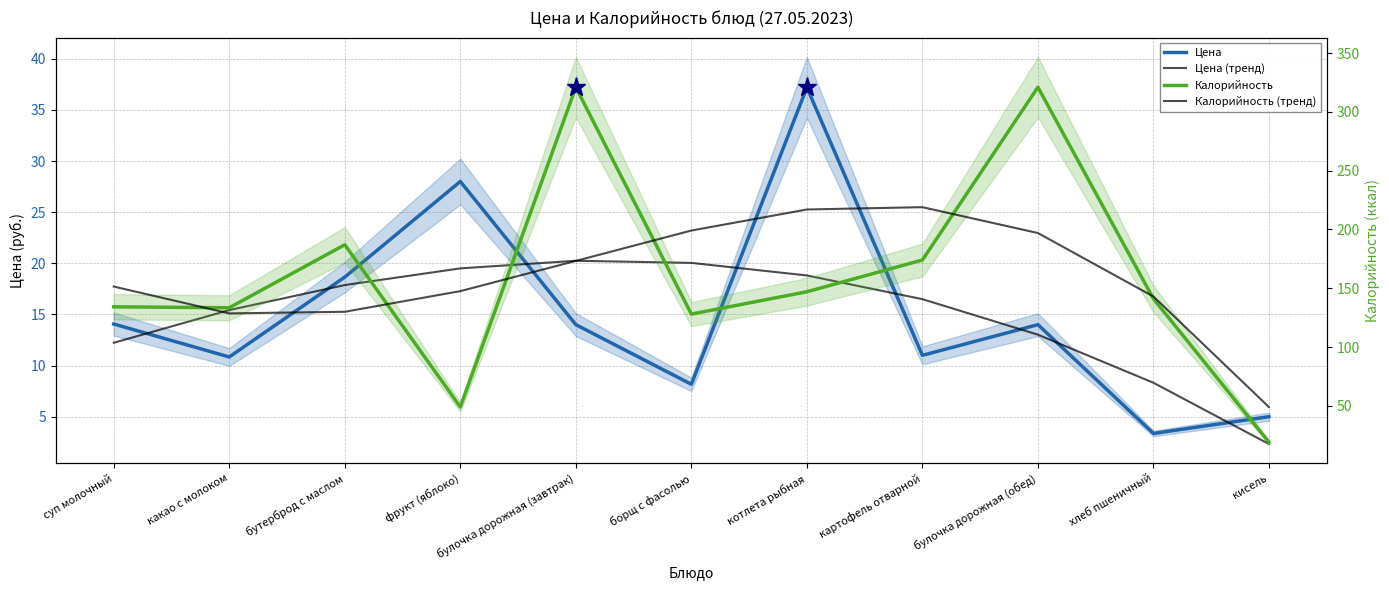

Reading left to right, list all the values displayed in this chart.

Цена: суп молочный=14.1	какао с молоком=10.8	бутерброд с маслом=18.6	фрукт (яблоко)=28.0	булочка дорожная (завтрак)=14.0	борщ с фасолью=8.2	котлета рыбная=37.2	картофель отварной=11.0	булочка дорожная (обед)=14.0	хлеб пшеничный=3.4	кисель=5.0
Цена (тренд): суп молочный=12.2	какао с молоком=15.4	бутерброд с маслом=17.9	фрукт (яблоко)=19.5	булочка дорожная (завтрак)=20.2	борщ с фасолью=20.0	котлета рыбная=18.8	картофель отварной=16.5	булочка дорожная (обед)=13.0	хлеб пшеничный=8.3	кисель=2.3
Калорийность: суп молочный=134.2	какао с молоком=133.4	бутерброд с маслом=187.0	фрукт (яблоко)=49.0	булочка дорожная (завтрак)=321.0	борщ с фасолью=128.0	котлета рыбная=147.0	картофель отварной=174.0	булочка дорожная (обед)=321.0	хлеб пшеничный=141.0	кисель=19.0
Калорийность (тренд): суп молочный=151.4	какао с молоком=128.6	бутерброд с маслом=130.0	фрукт (яблоко)=147.5	булочка дорожная (завтрак)=173.2	борщ с фасолью=199.1	котлета рыбная=217.0	картофель отварной=218.9	булочка дорожная (обед)=196.9	хлеб пшеничный=143.0	кисель=48.9